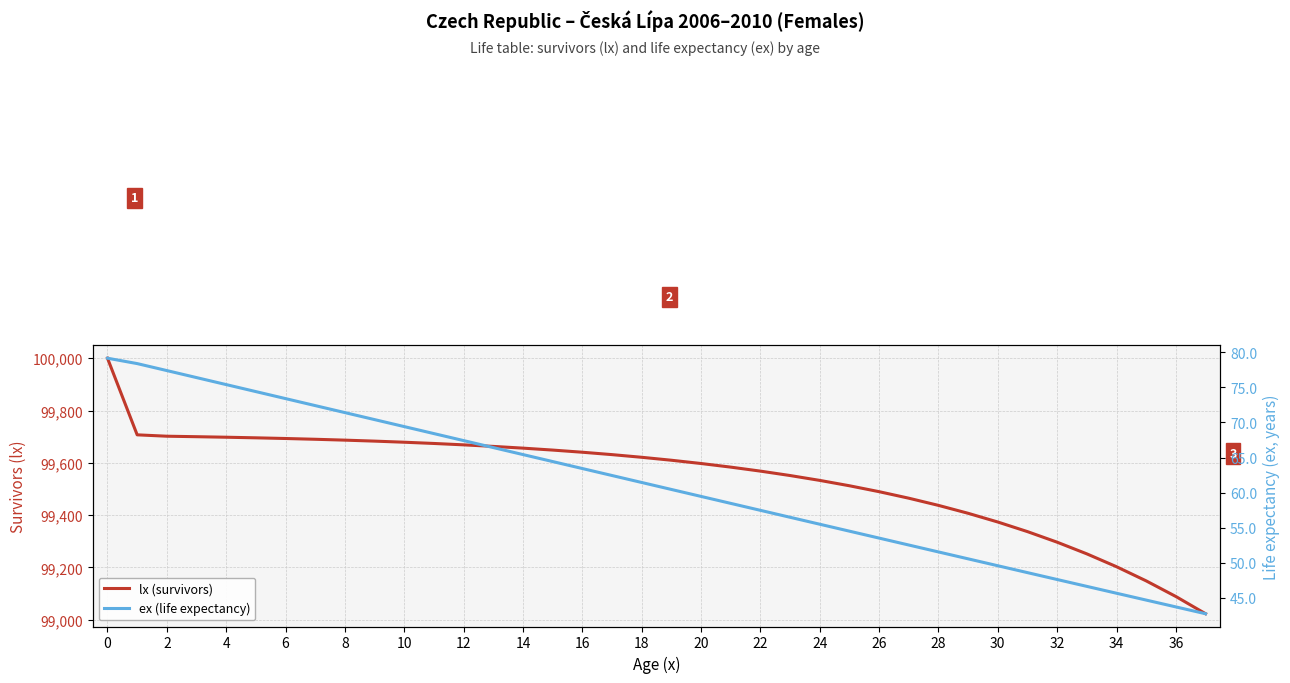

Reading left to right, extract all data points from this chart.

lx (survivors): 100000.0	99707.0	99701.7	99699.9	99697.9	99695.6	99693.0	99690.0	99686.7	99683.0	99678.7	99674.0	99668.7	99662.8	99656.1	99648.7	99640.5	99631.3	99621.2	99609.9	99597.4	99583.6	99568.3	99551.4	99532.8	99512.3	99489.7	99464.7	99437.3	99407.0	99373.7	99336.9	99296.5	99251.9	99202.8	99148.6	99088.9	99023.0
ex (life expectancy): 79.2	78.4	77.4	76.4	75.4	74.4	73.4	72.4	71.4	70.4	69.4	68.4	67.4	66.4	65.4	64.4	63.4	62.4	61.4	60.5	59.5	58.5	57.5	56.5	55.5	54.5	53.5	52.5	51.6	50.6	49.6	48.6	47.6	46.6	45.7	44.7	43.7	42.7